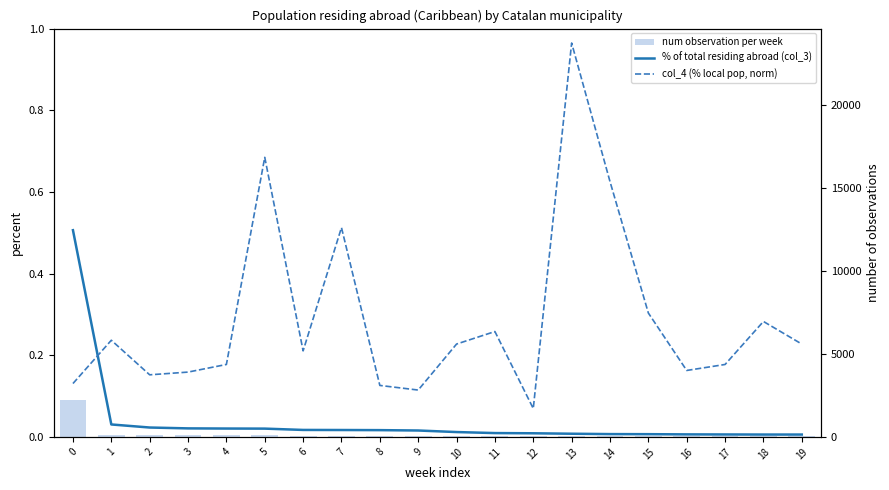

What is the total value across all series at 6?

75.2